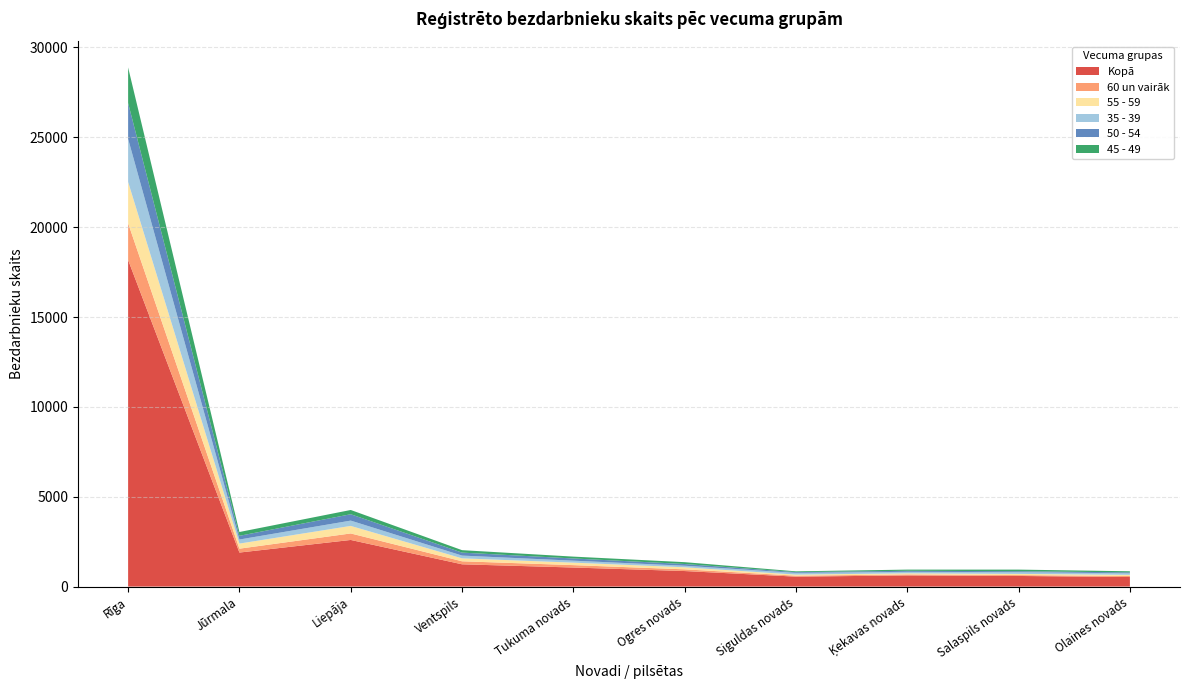

Reading left to right, extract all data points from this chart.

Kopā: 18173	1894	2595	1240	1061	865	553	621	591	532
60 un vairāk: 2045	216	362	168	133	95	54	56	50	56
55 - 59: 2296	283	419	164	138	113	60	61	65	65
35 - 39: 2397	226	296	153	110	88	95	83	96	85
50 - 54: 1996	206	354	166	123	95	42	59	54	52
45 - 49: 1980	212	237	136	103	103	44	65	89	62